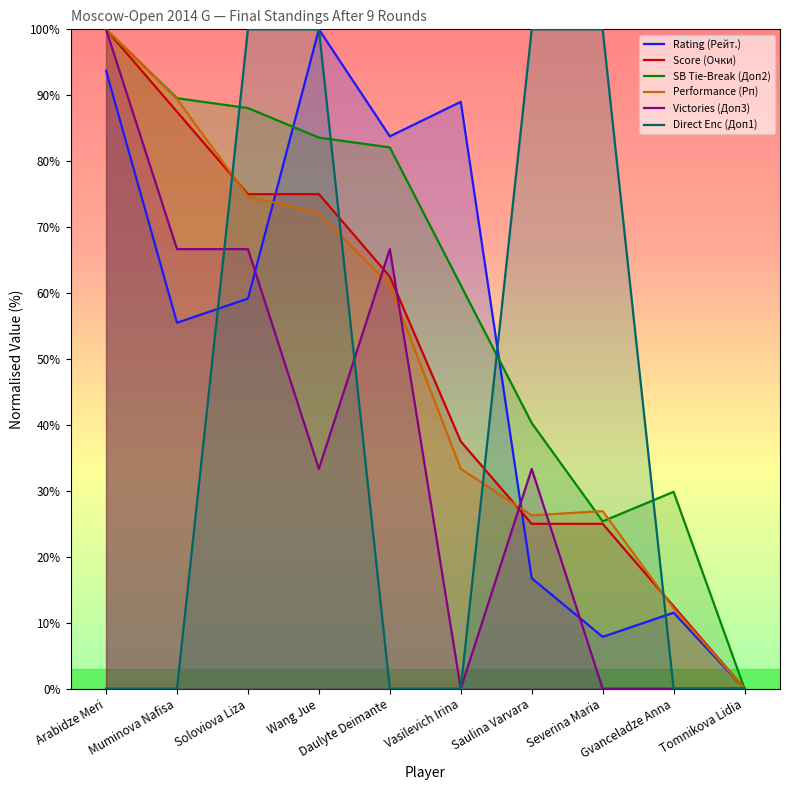

Which category has the highest value across all series?

Wang Jue